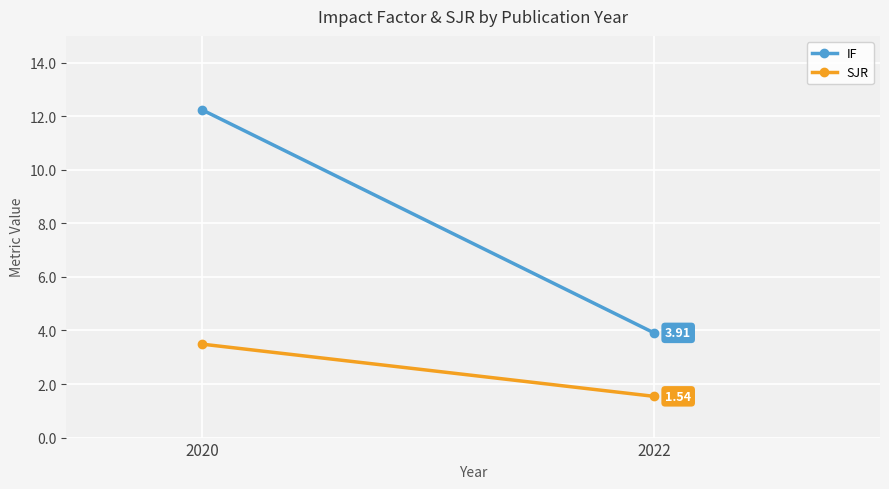

Read the SJR value at 2022.

1.5